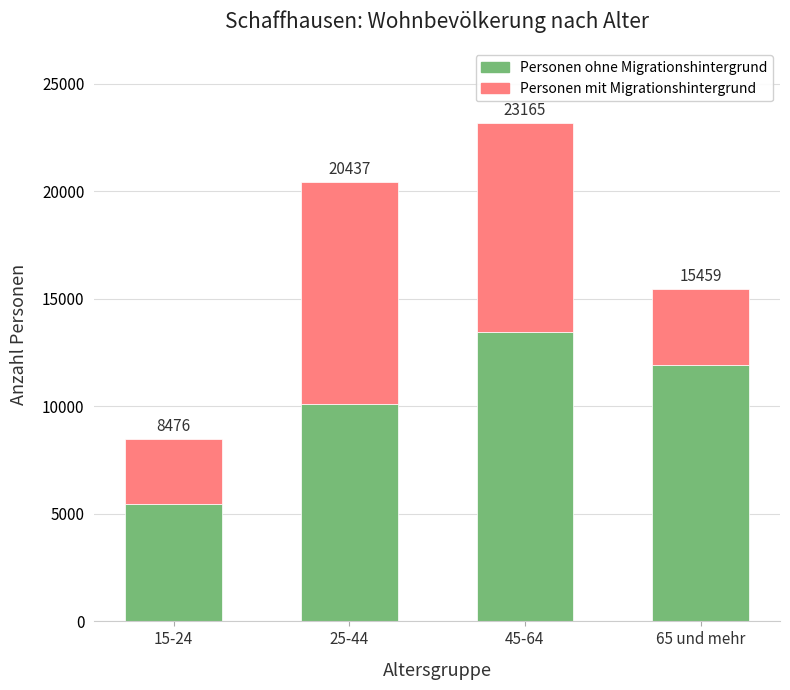

Rank the series by their average value, from lowest to highest.

Personen mit Migrationshintergrund, Personen ohne Migrationshintergrund